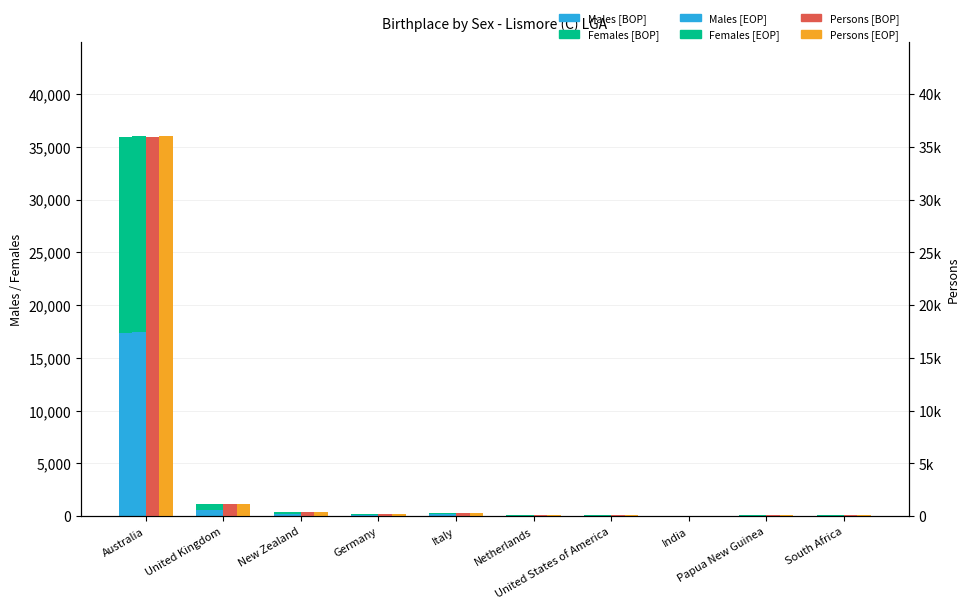

What is the value of the Males [EOP] bar at the 4th from the left?

79